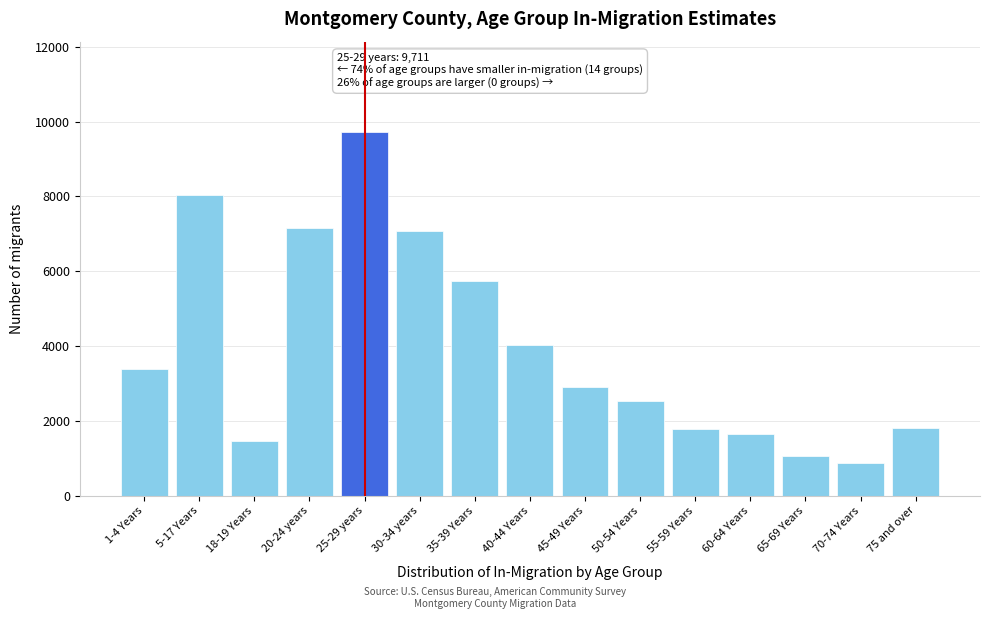

What is the label of the 5th bar from the left?

25-29 years